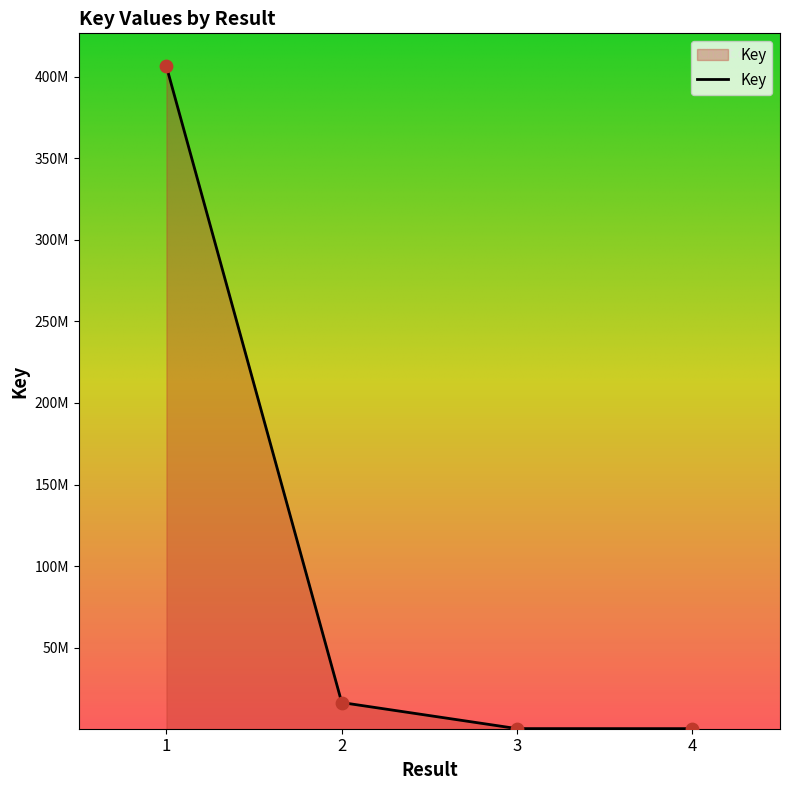

Approximately how many times larger is the value at 1 compared to 2?

24.9